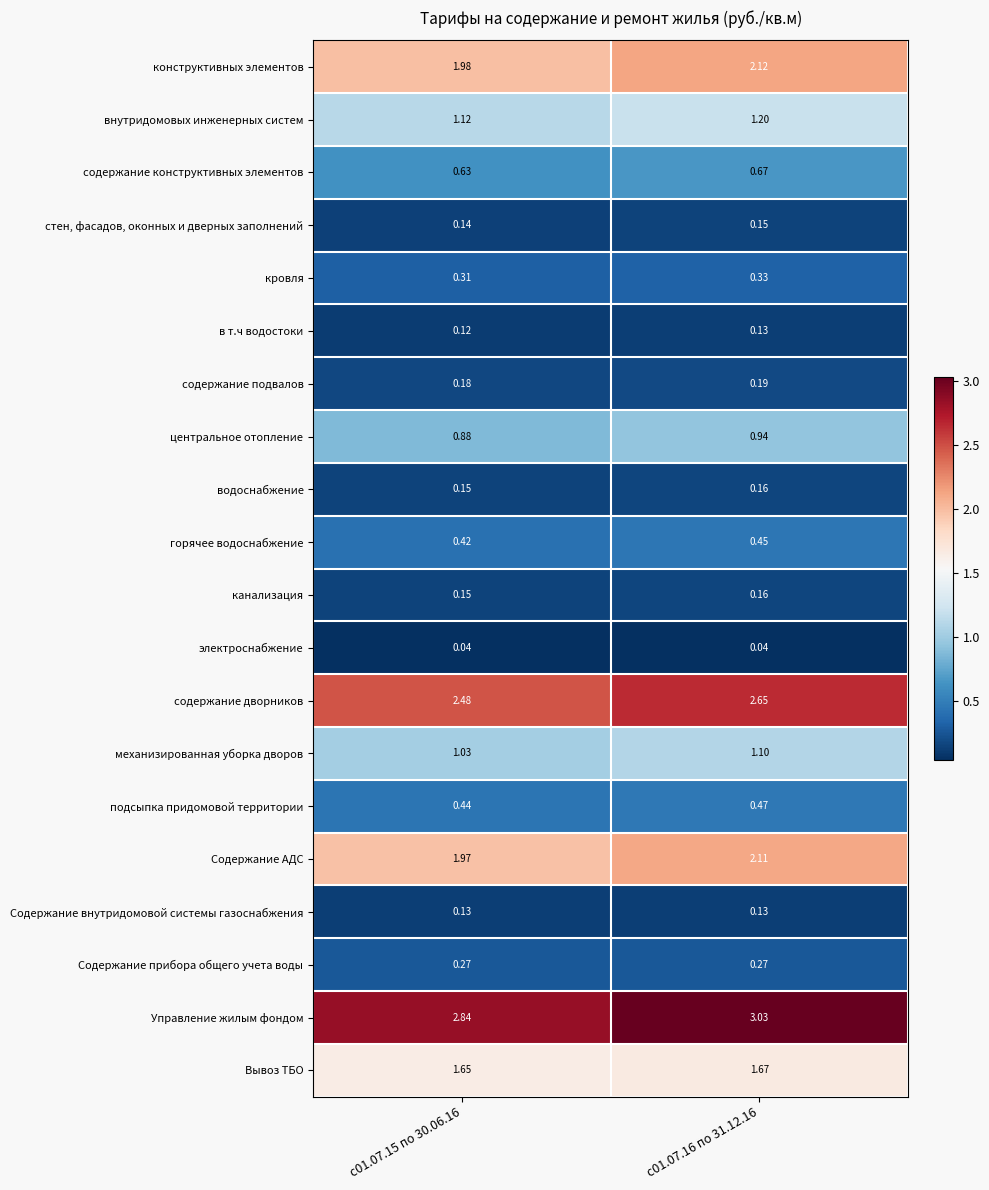

Which series has the largest range (max minus min)?

Управление жилым фондом